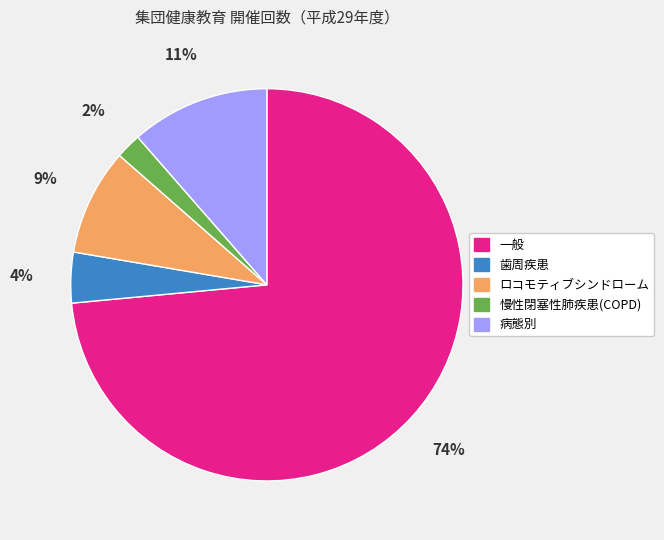

To the nearest percent, what is the average slice percentage?

20%